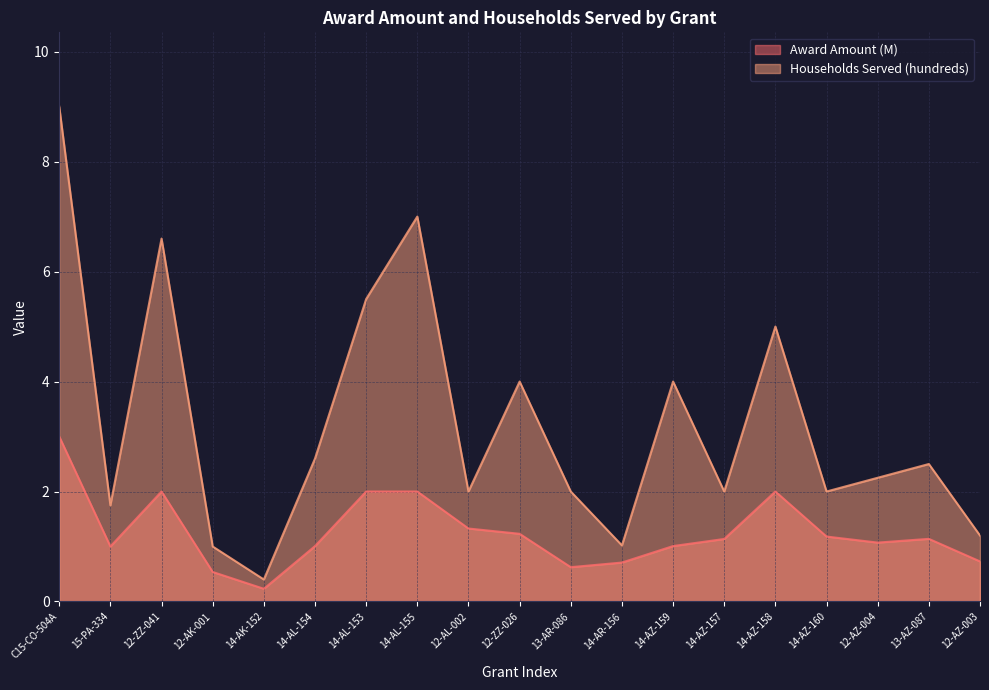

How many lines are shown in the chart?

2